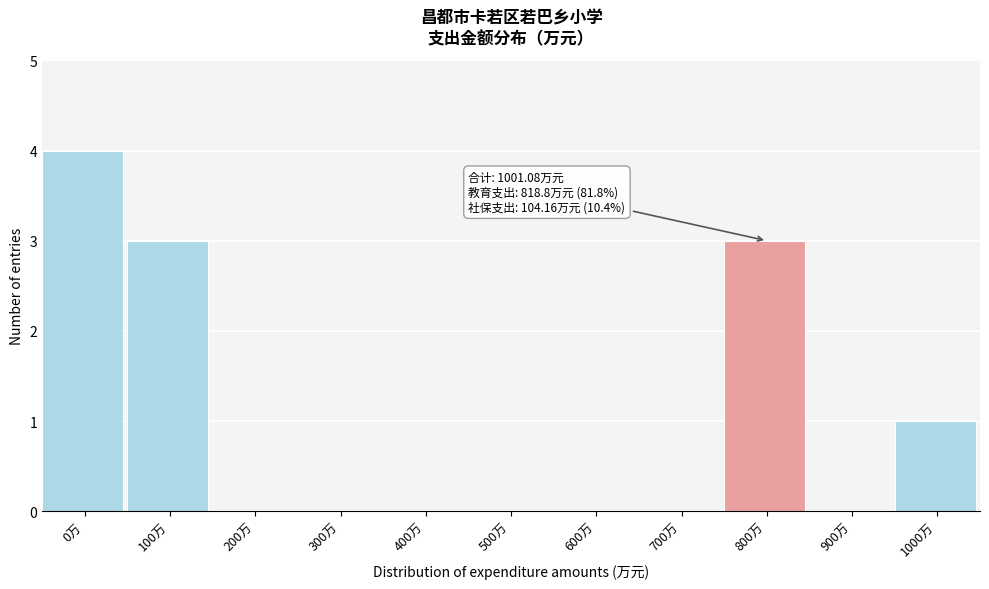

Reading left to right, extract all data points from this chart.

0万=4	100万=3	200万=0	300万=0	400万=0	500万=0	600万=0	700万=0	800万=3	900万=0	1000万=1